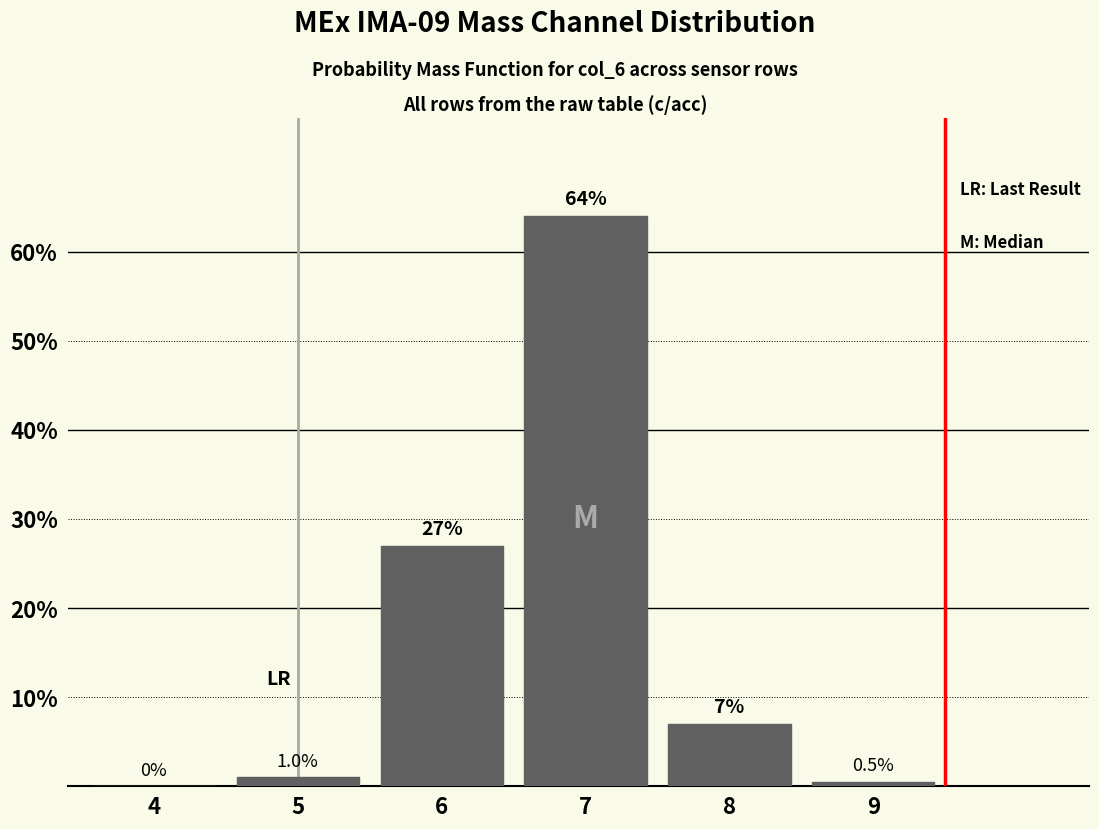

Reading left to right, extract all data points from this chart.

4=0.0	5=1.0	6=27.0	7=64.0	8=7.0	9=0.5